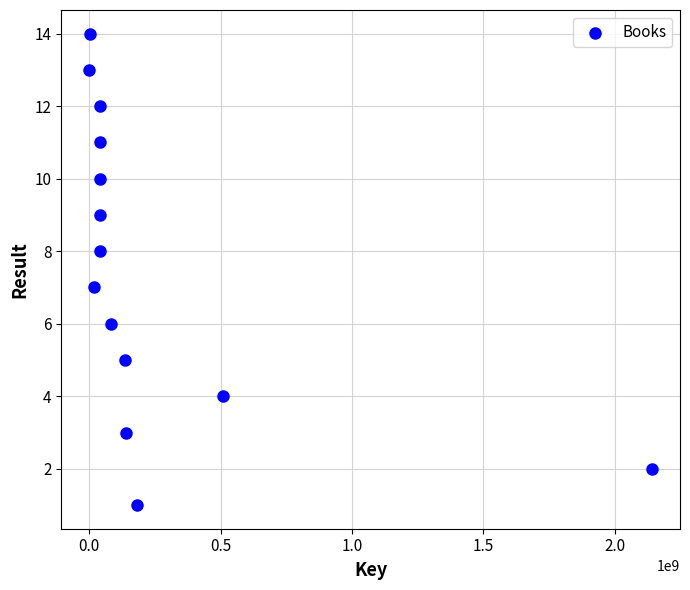

What is the range of Y values (max minus min)?

13